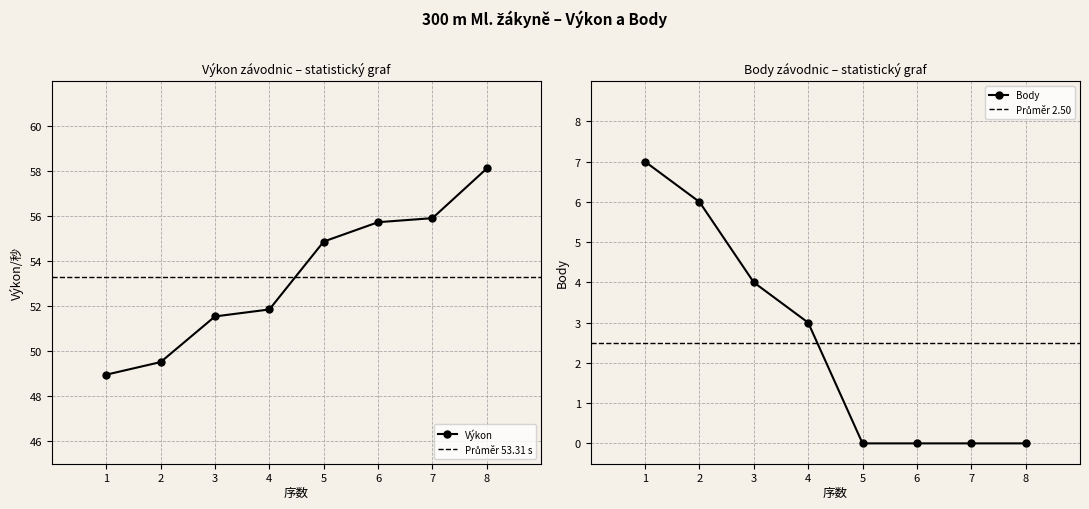

Count the number of categories in the chart.

8